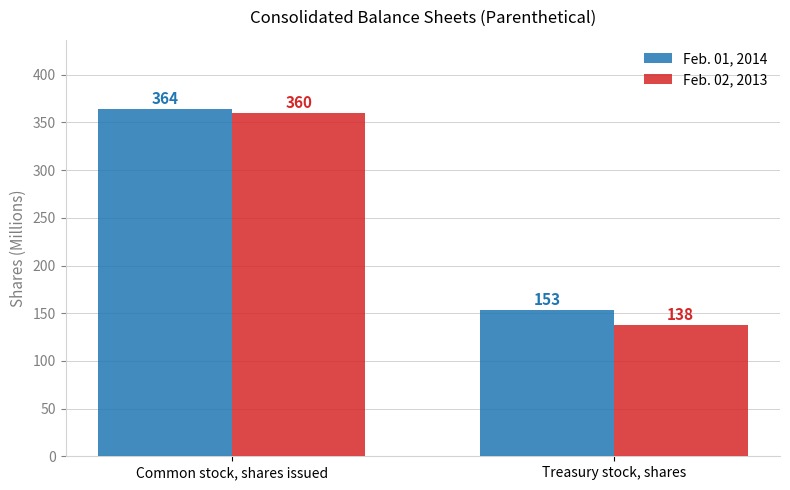

What is the difference between the maximum and minimum values in the Feb. 02, 2013 series?

222